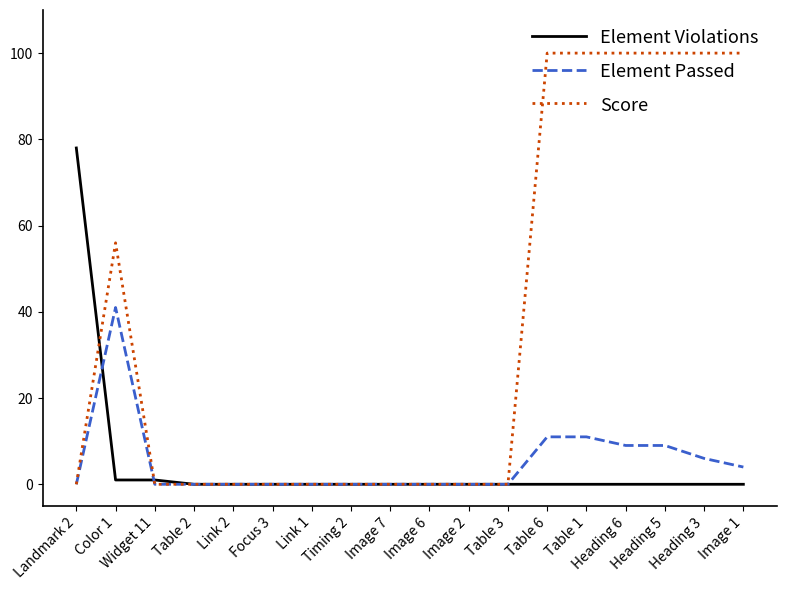

List the series in order of their peak value, lowest first.

Element Passed, Element Violations, Score